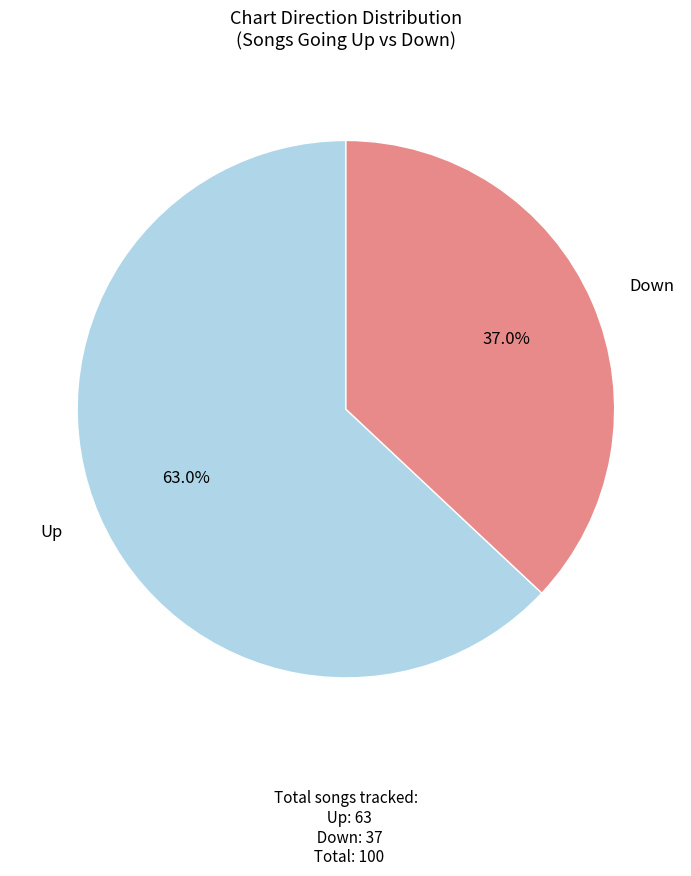

Count the number of slices in the pie.

2